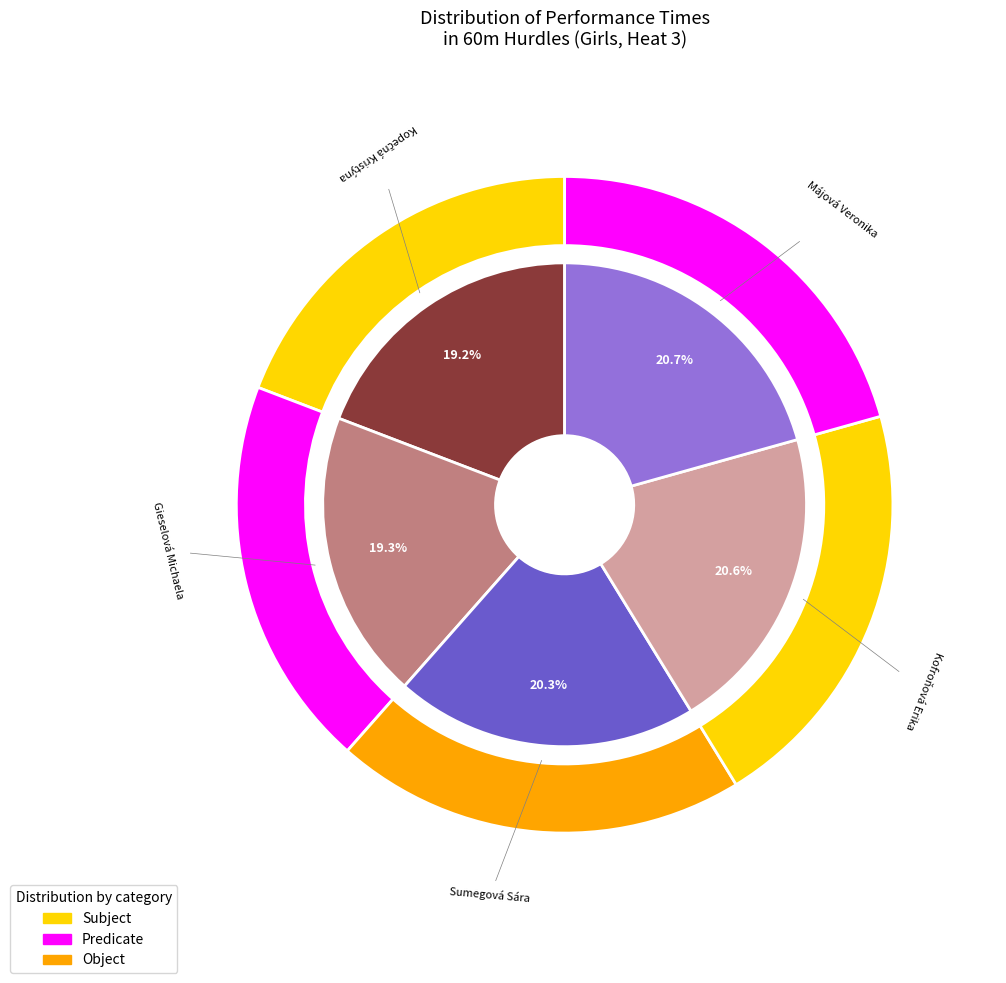

Does Májová Veronika represent more than half of the total?

No